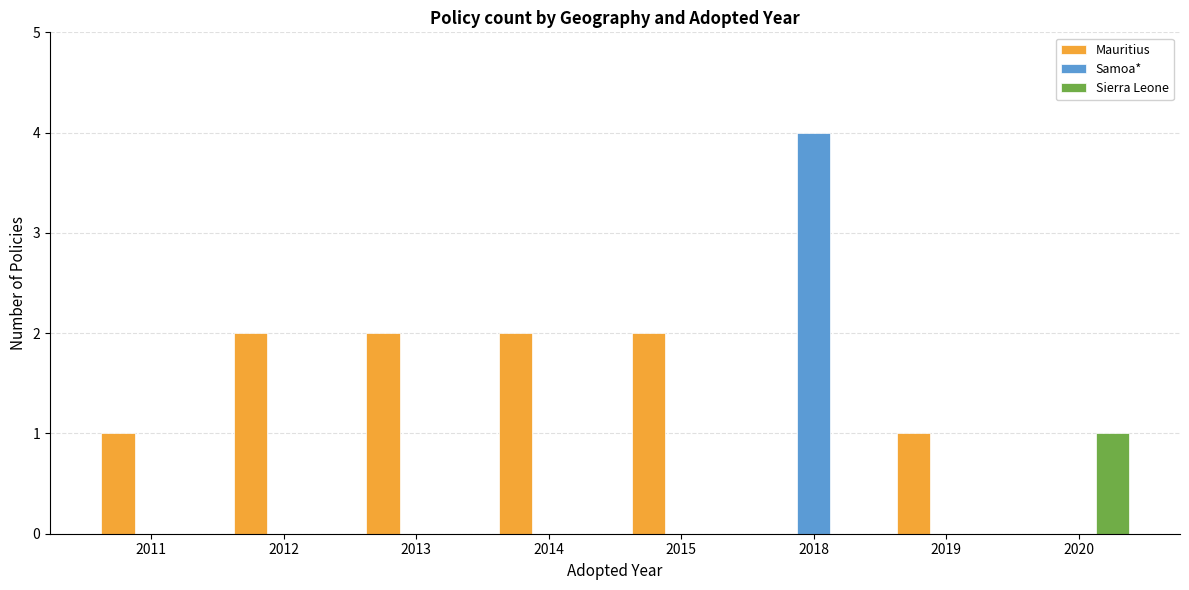

The Sierra Leone series shows 0 at 2019. True or false?

True